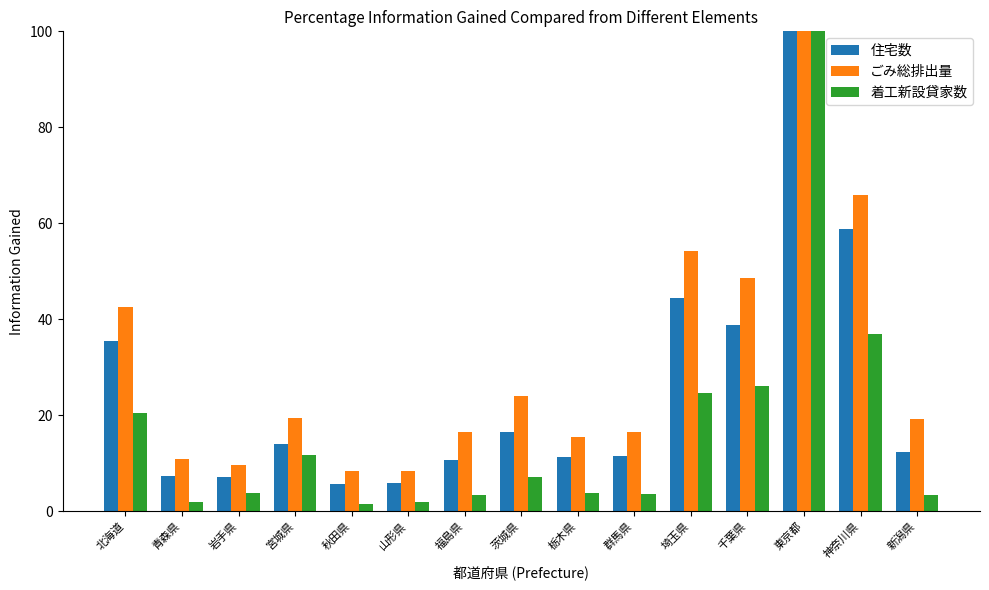

What is the difference between the 住宅数 values at 秋田県 and 東京都?

94.4